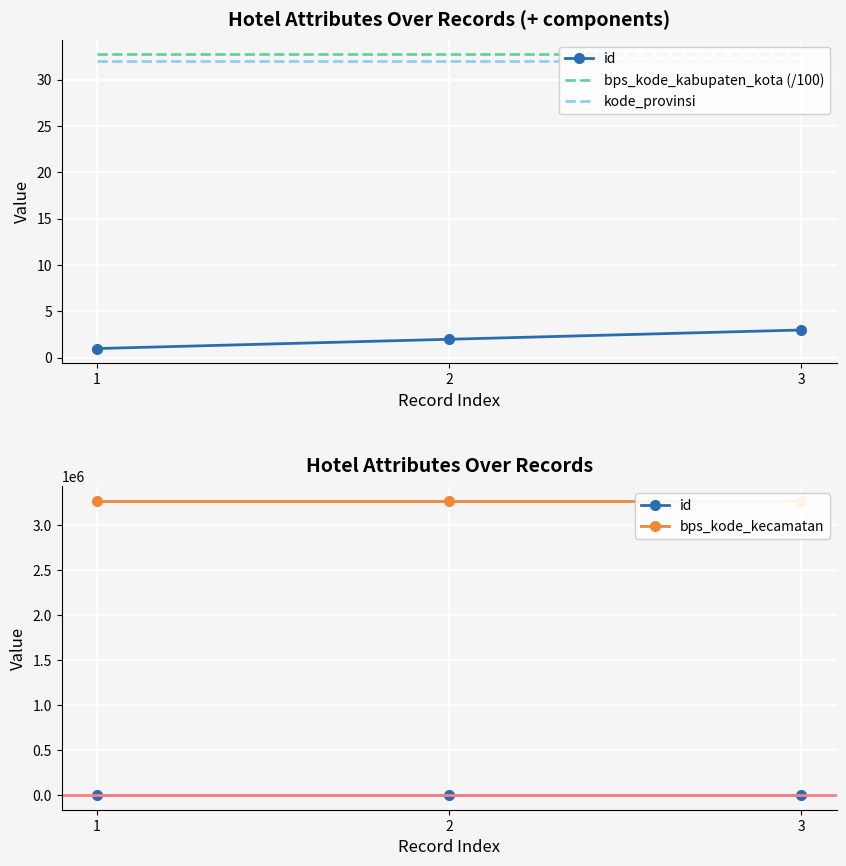

Reading left to right, extract all data points from this chart.

id: 1=1.0	2=2.0	3=3.0
bps_kode_kabupaten_kota (/100): 1=32.7	2=32.7	3=32.7
kode_provinsi: 1=32.0	2=32.0	3=32.0
bps_kode_kecamatan: 1=3273110.0	2=3273110.0	3=3273110.0